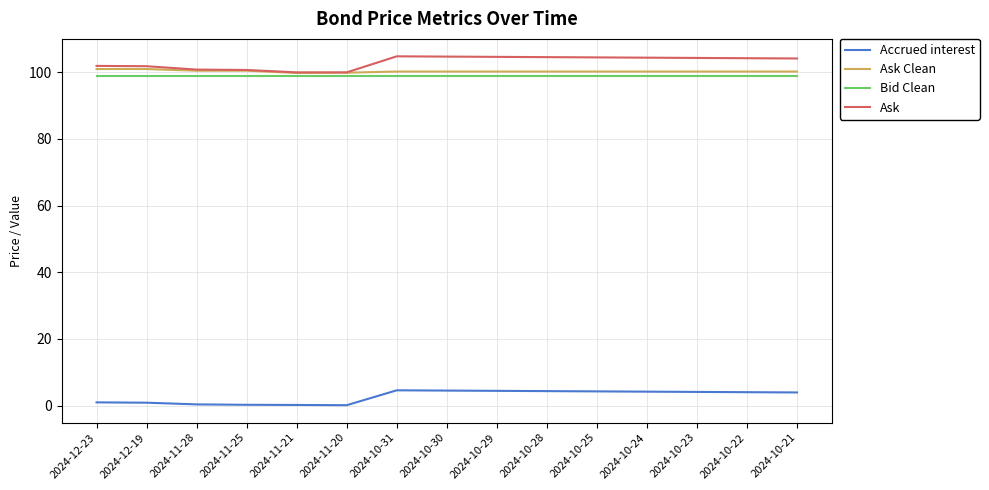

True or false: Accrued interest has a value of 0.2 at 2024-11-25.

True